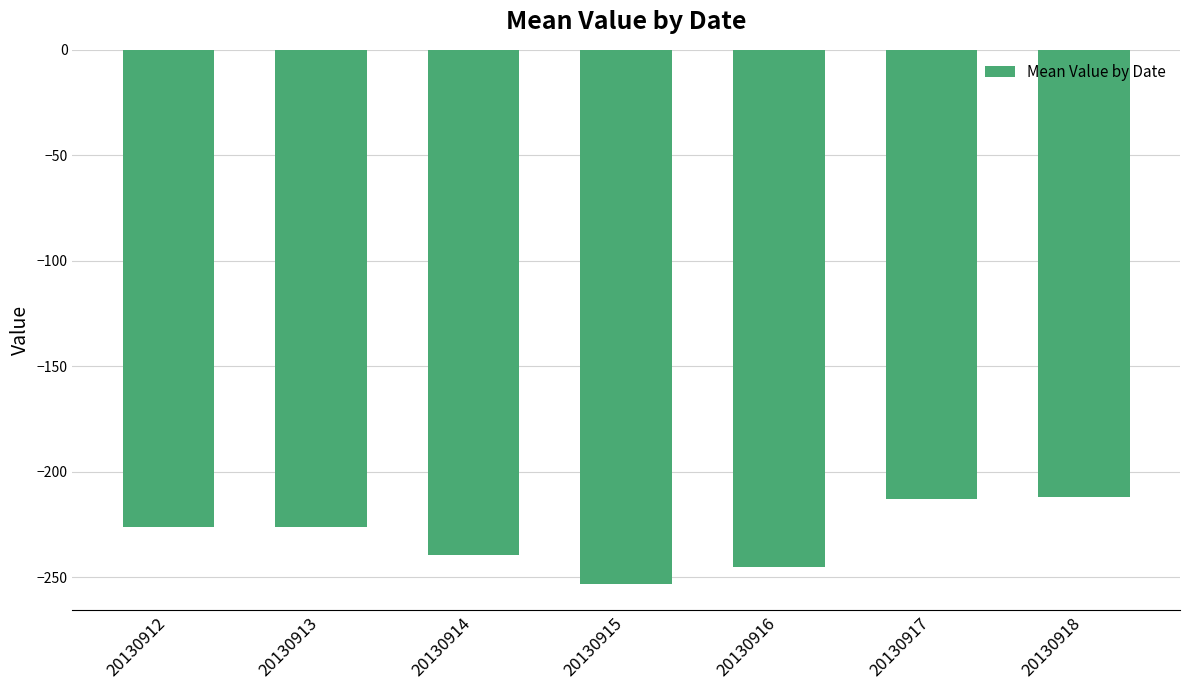

Between 20130915 and 20130913, which is larger?

20130913